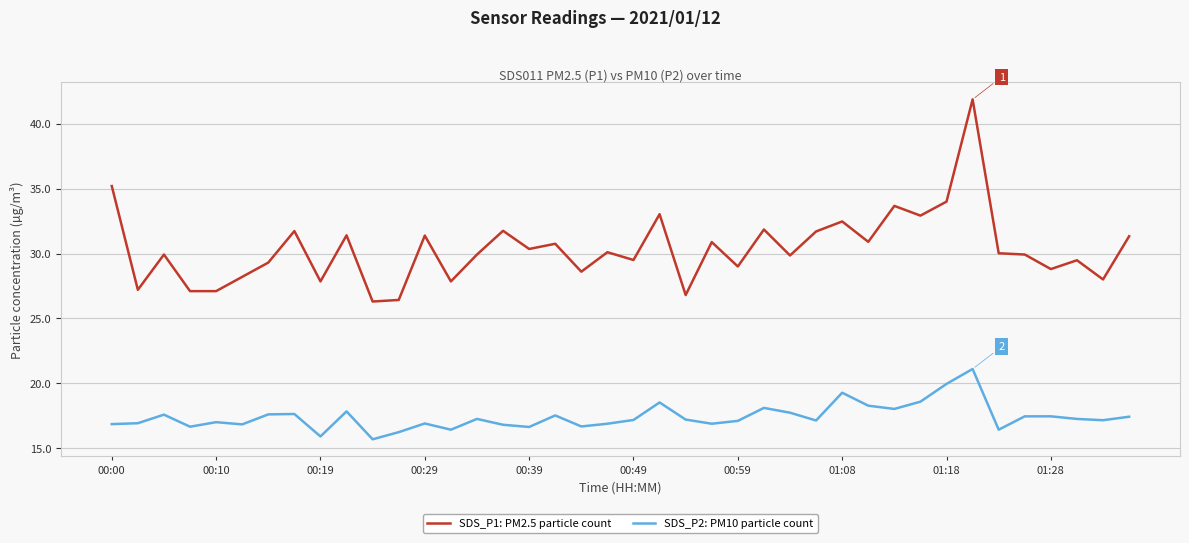

What is the minimum value shown in the chart?

15.7